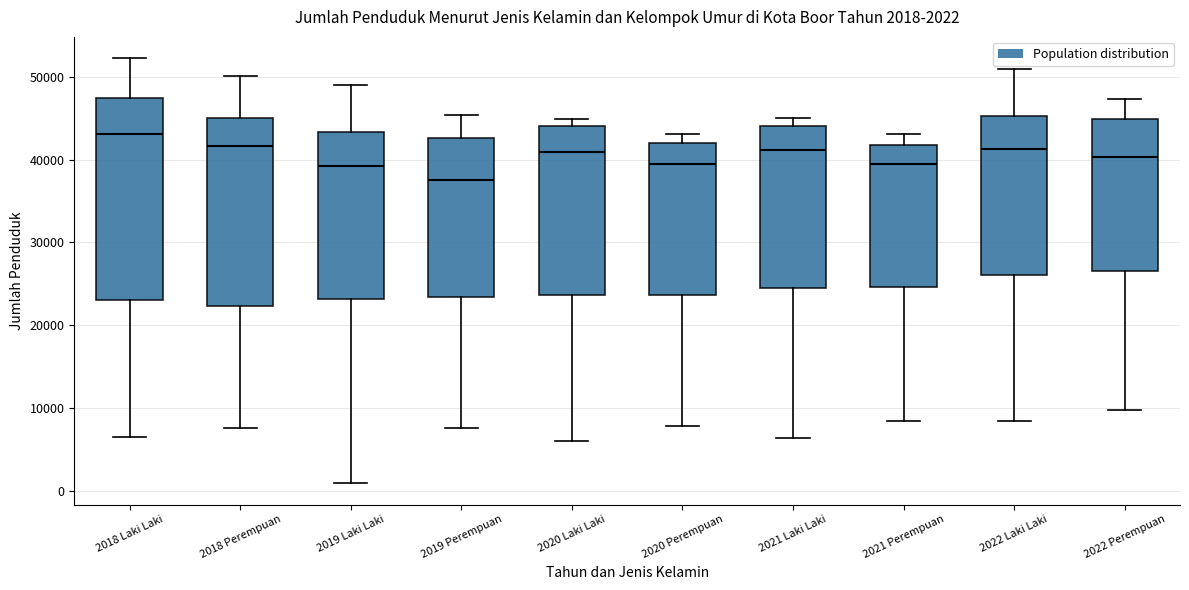

Which box has the lowest median line?

2019 Perempuan